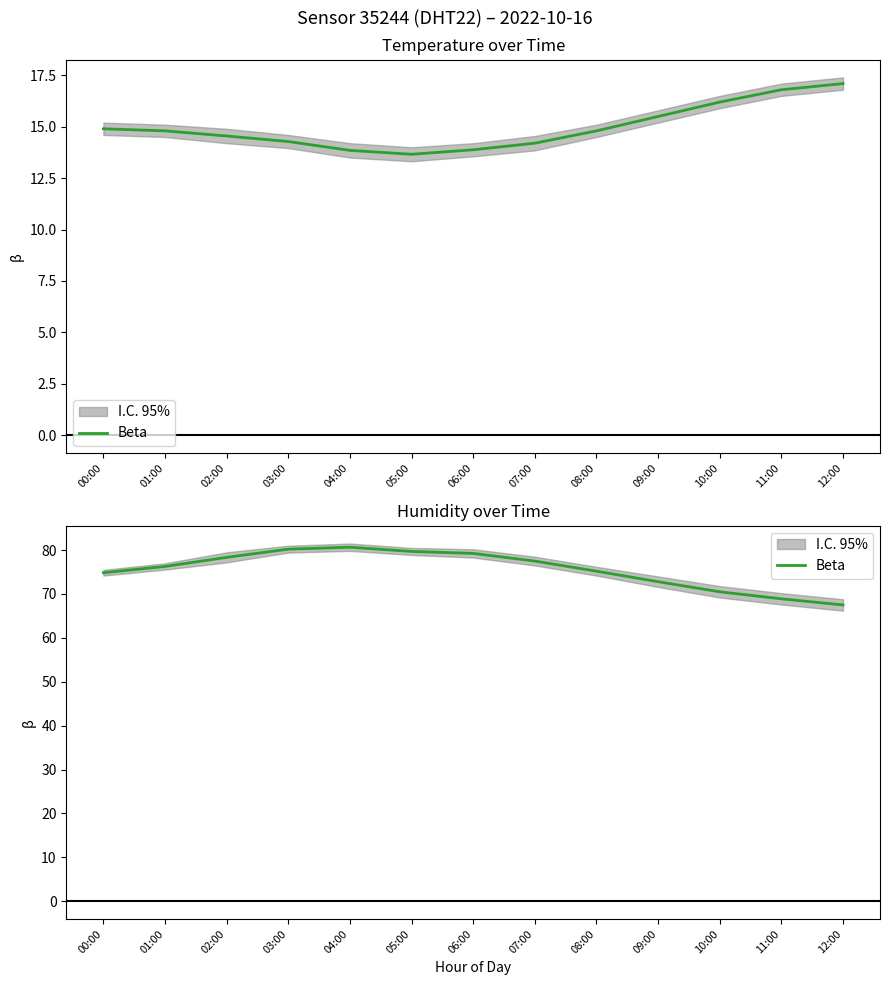

Where is the data nearest to the value 74?

00:00